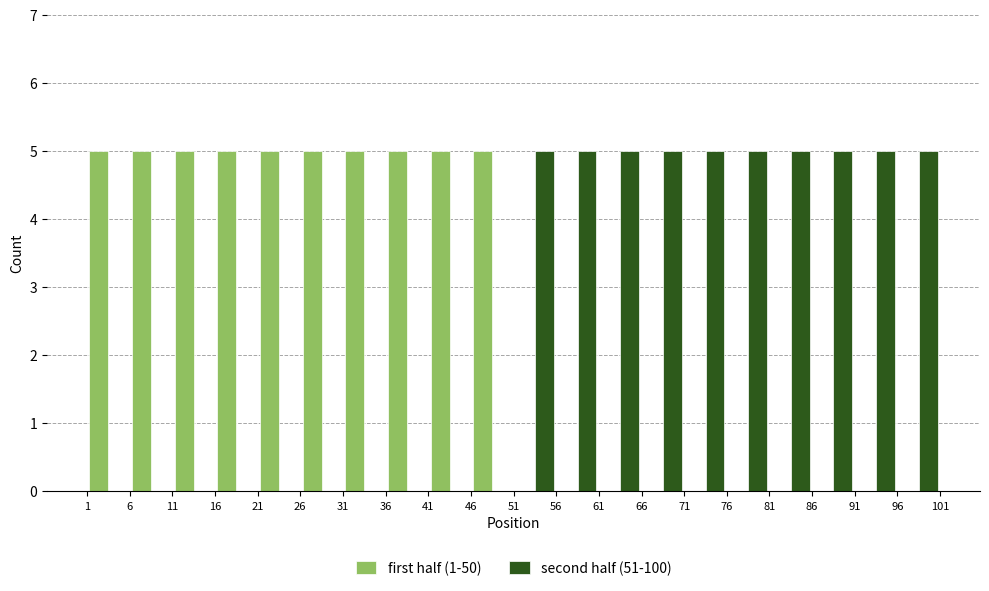

Reading left to right, list every range on the x-axis with the height of the bar of each series over it. The values are not printed on the chart, so give them approximately, as read against the axis.

1 to 6: first half (1-50)=5	second half (51-100)=0
6 to 11: first half (1-50)=5	second half (51-100)=0
11 to 16: first half (1-50)=5	second half (51-100)=0
16 to 21: first half (1-50)=5	second half (51-100)=0
21 to 26: first half (1-50)=5	second half (51-100)=0
26 to 31: first half (1-50)=5	second half (51-100)=0
31 to 36: first half (1-50)=5	second half (51-100)=0
36 to 41: first half (1-50)=5	second half (51-100)=0
41 to 46: first half (1-50)=5	second half (51-100)=0
46 to 51: first half (1-50)=5	second half (51-100)=0
51 to 56: first half (1-50)=0	second half (51-100)=5
56 to 61: first half (1-50)=0	second half (51-100)=5
61 to 66: first half (1-50)=0	second half (51-100)=5
66 to 71: first half (1-50)=0	second half (51-100)=5
71 to 76: first half (1-50)=0	second half (51-100)=5
76 to 81: first half (1-50)=0	second half (51-100)=5
81 to 86: first half (1-50)=0	second half (51-100)=5
86 to 91: first half (1-50)=0	second half (51-100)=5
91 to 96: first half (1-50)=0	second half (51-100)=5
96 to 101: first half (1-50)=0	second half (51-100)=5